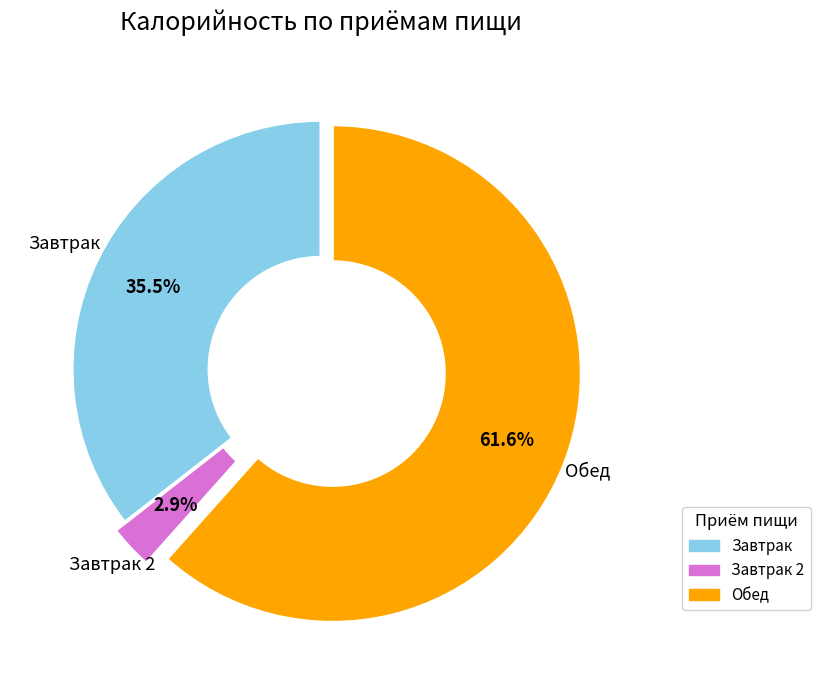

Is there a majority slice in this chart?

Yes